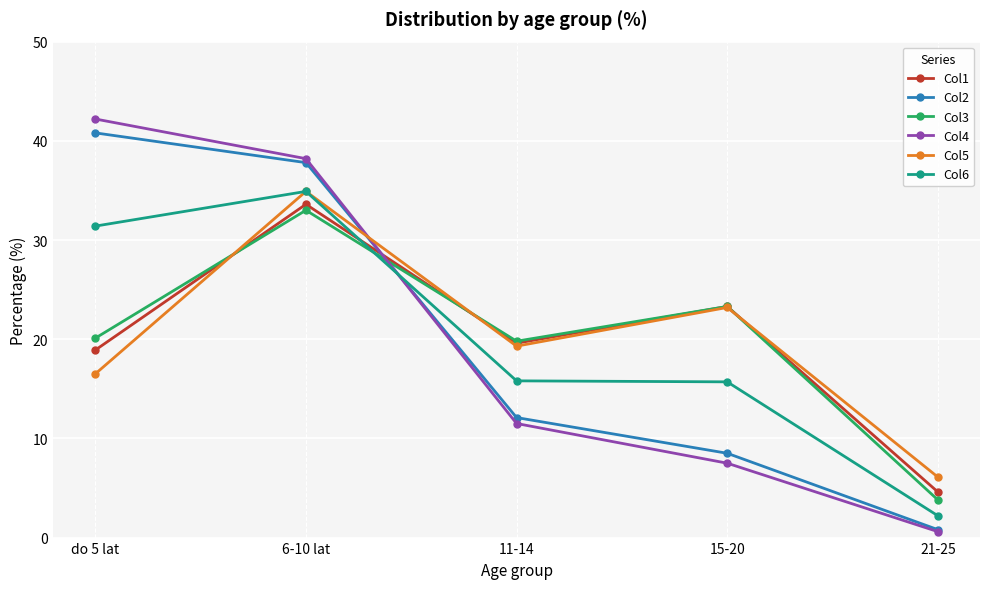

The value of Col2 at 6-10 lat is 37.8. True or false?

True